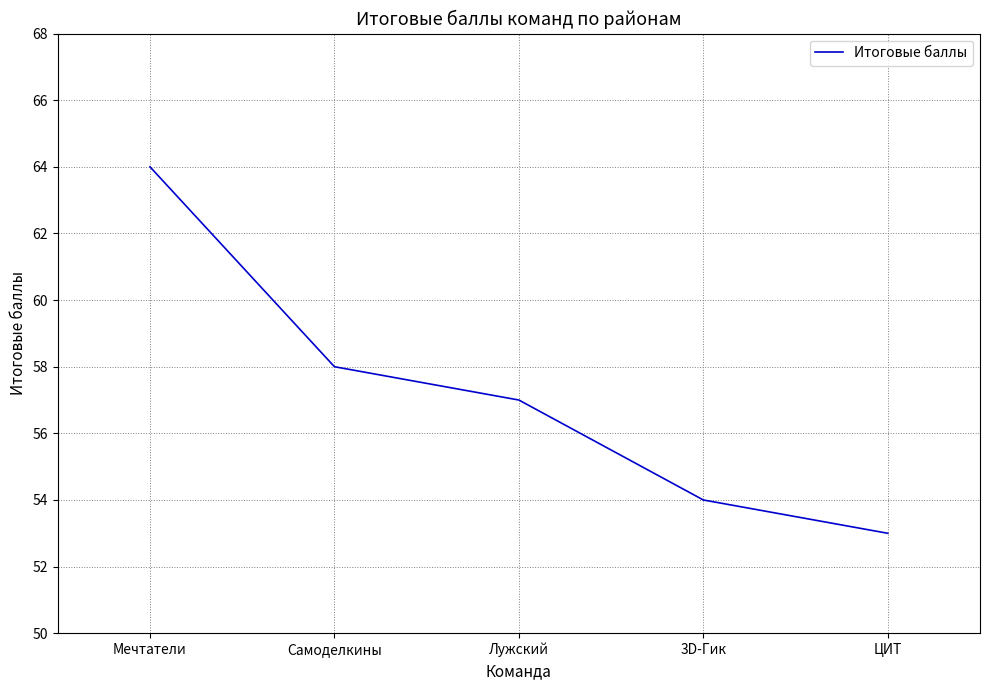

Does the chart display data point markers on the line(s)?

No